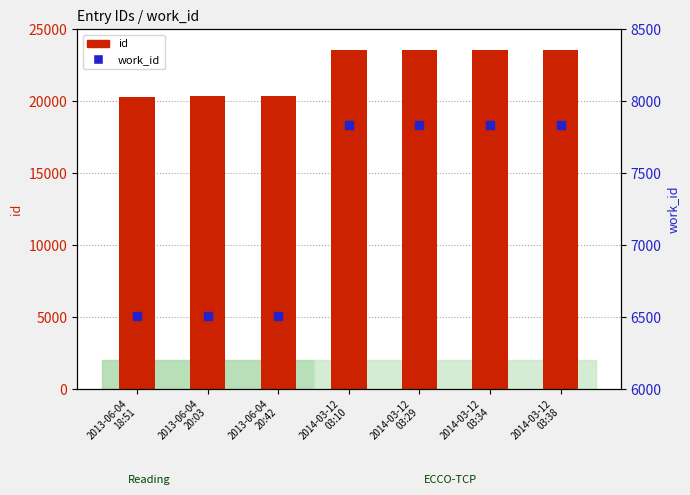

What is the total value across all series at 2013-06-04
20:03?

26846